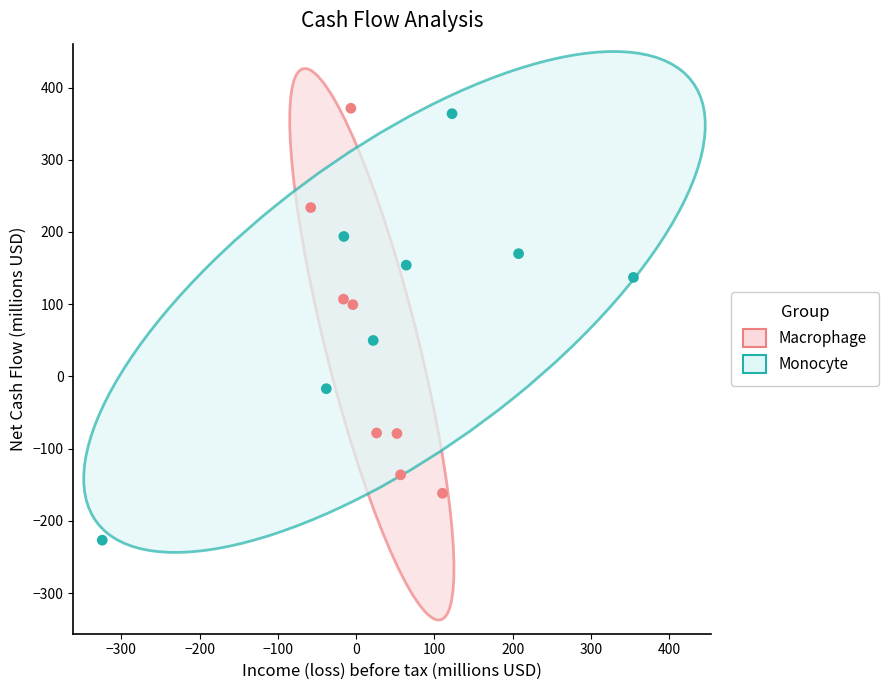

Which series contains the lowest Y value?

Monocyte